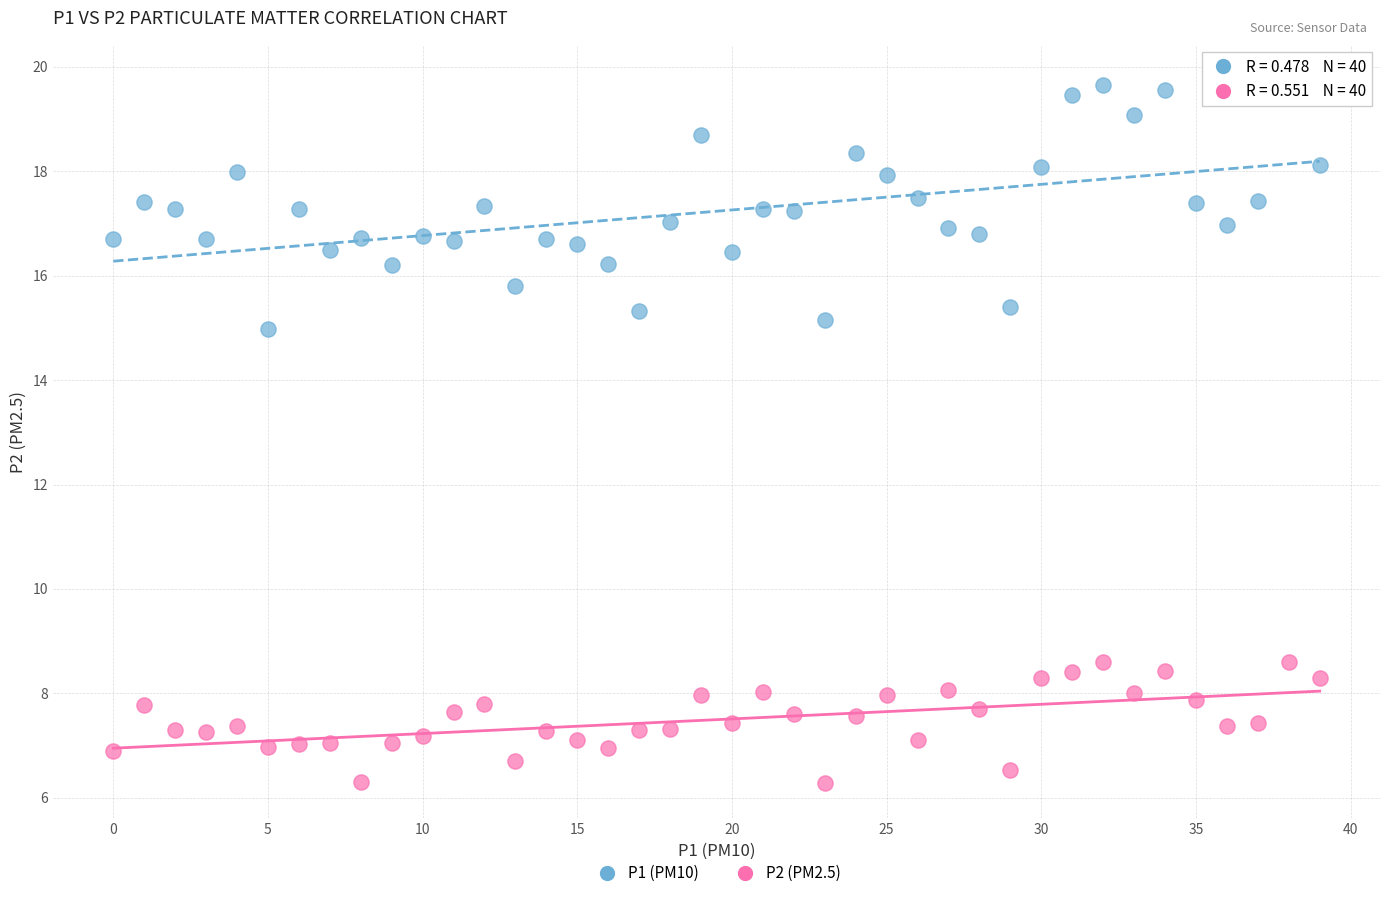

Which series reaches the maximum Y coordinate?

P1 (PM10)